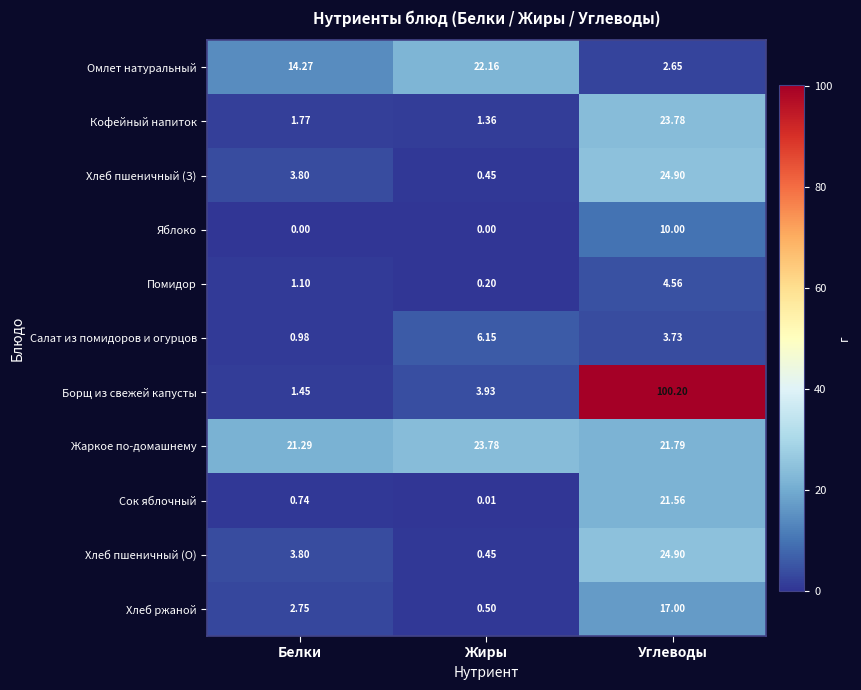

What is the total value across all series at Углеводы?

255.1